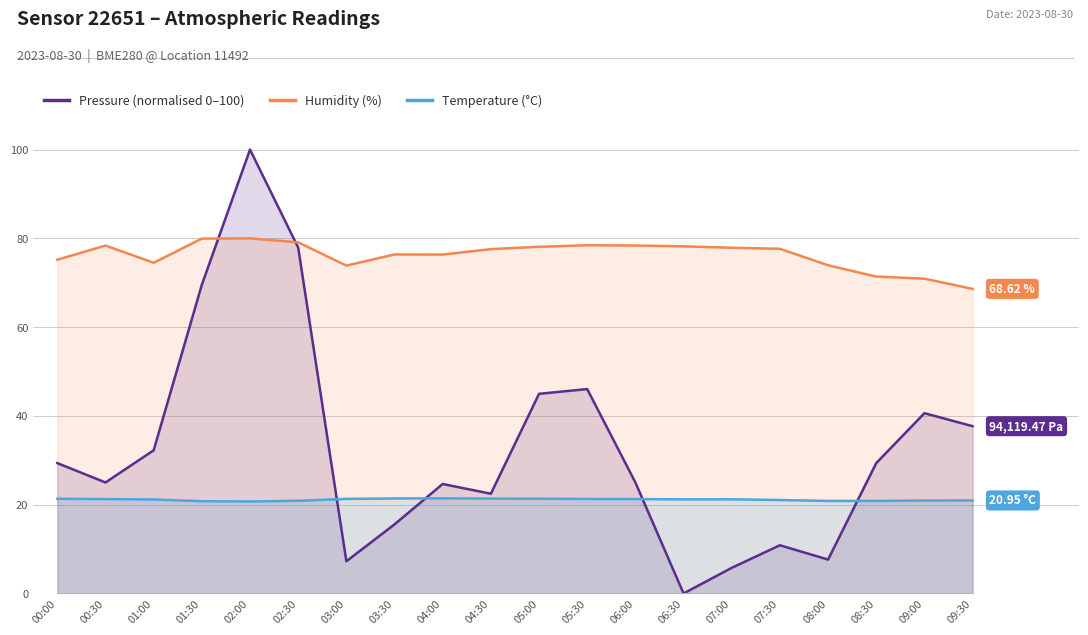

Is it true that Temperature (°C) equals 10.8 at 03:00?

False